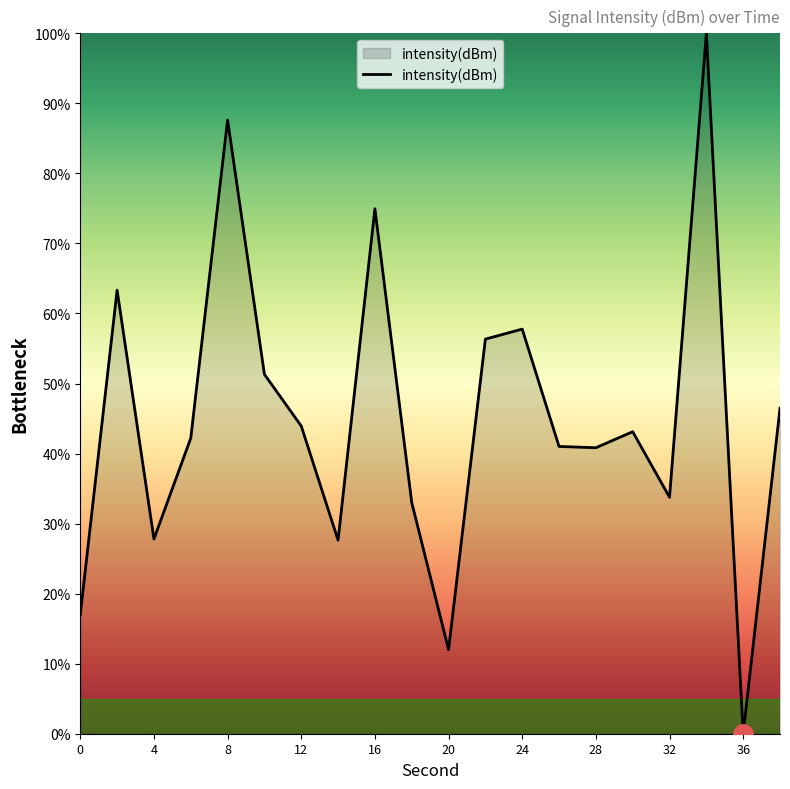

What is the greatest value displayed?

100.0